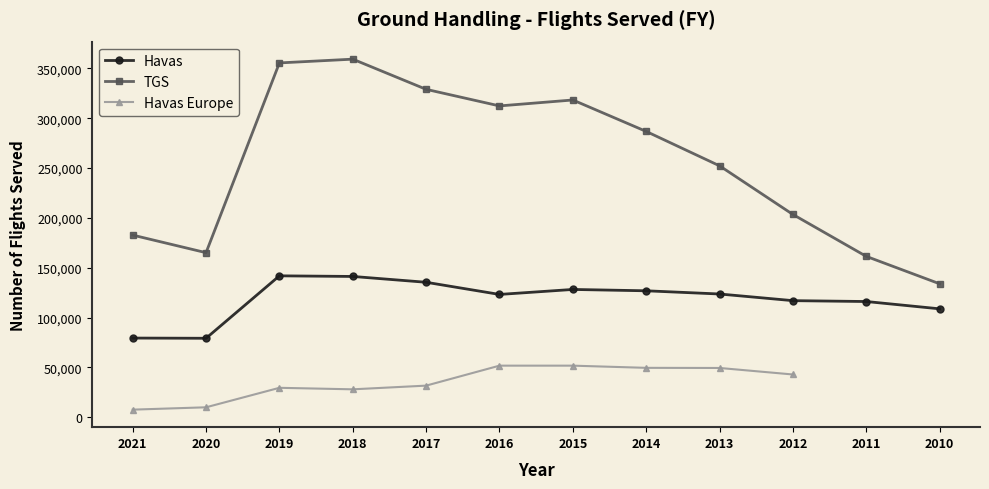

How many lines are shown in the chart?

3